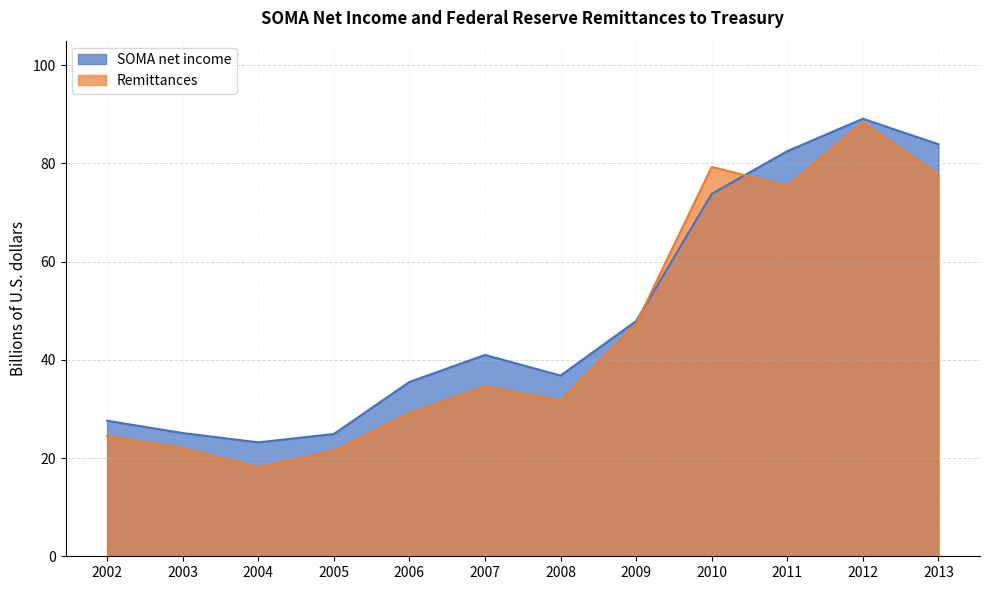

Is it true that Remittances equals 38.8 at 2006?

False